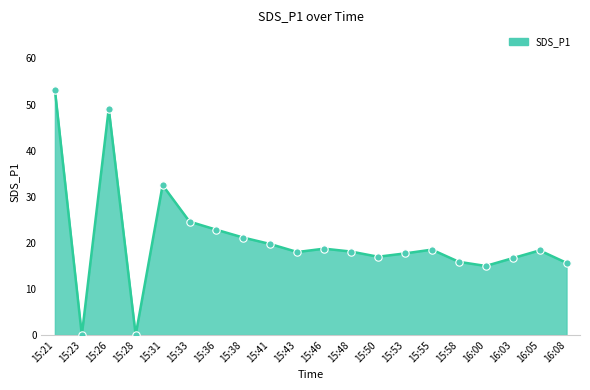

Between 15:38 and 15:46, which is larger?

15:38